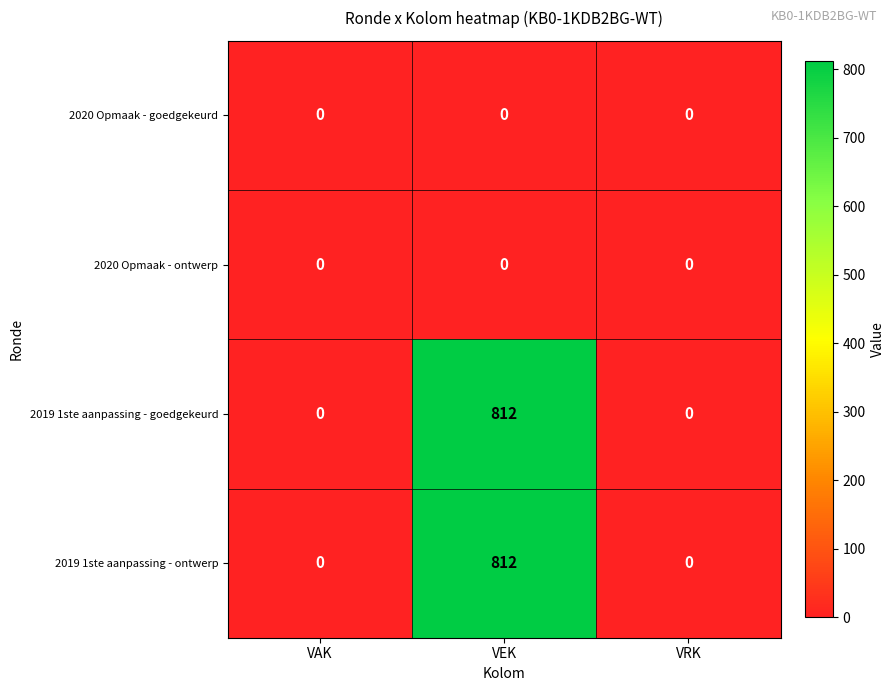

What is the total value across all series at VEK?

1624